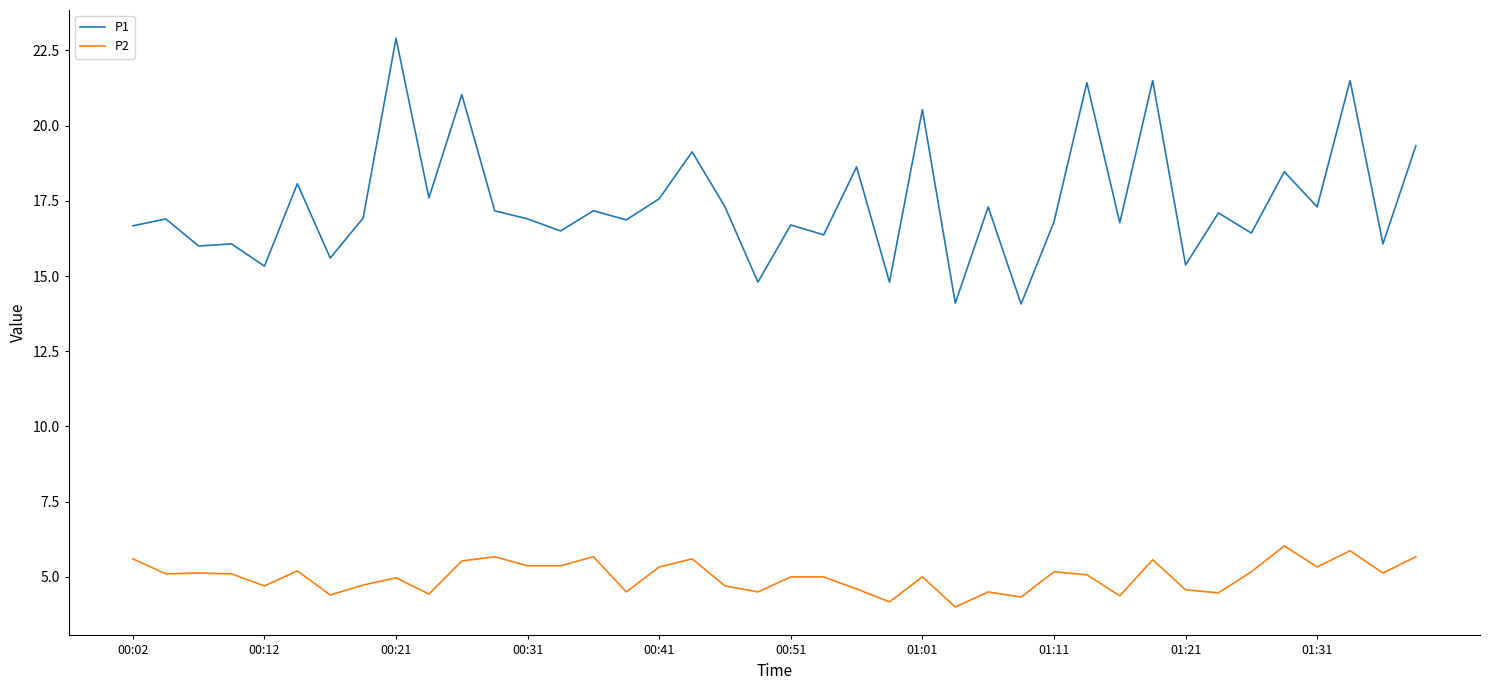

What is the greatest value displayed?

22.9